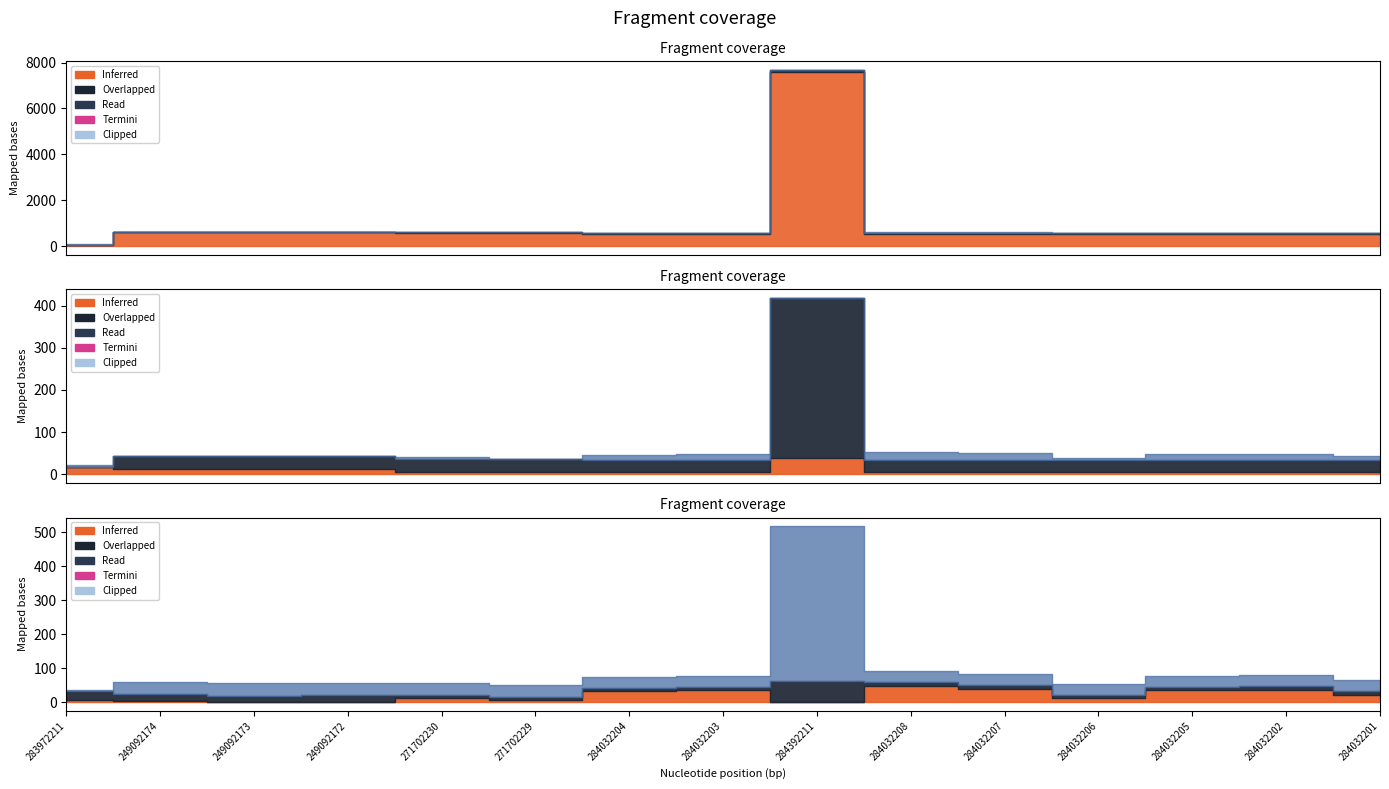

The Доп. ціна series shows 565.3 at 271702230. True or false?

False